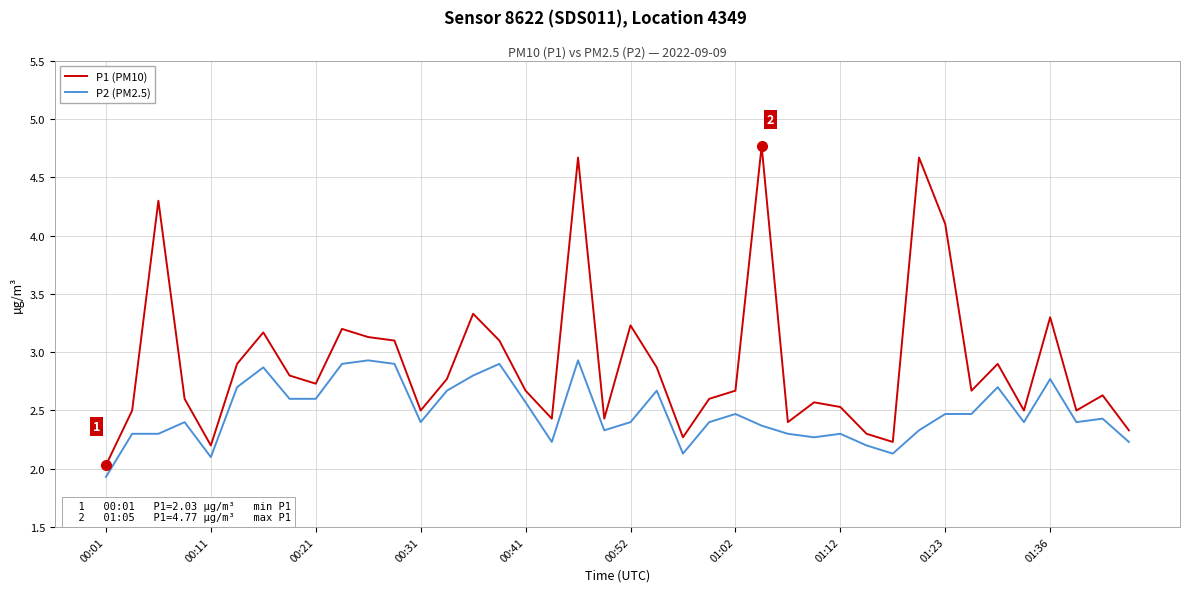

What is the greatest value displayed?

4.8